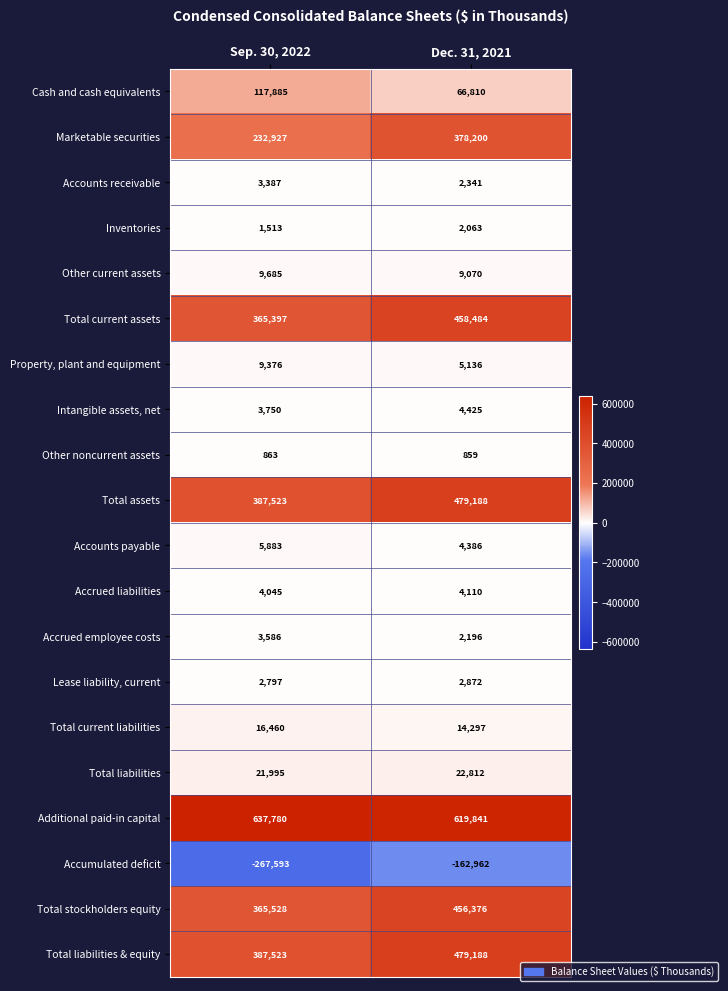

List the labels in order of Marketable securities value, largest first.

Dec. 31, 2021, Sep. 30, 2022